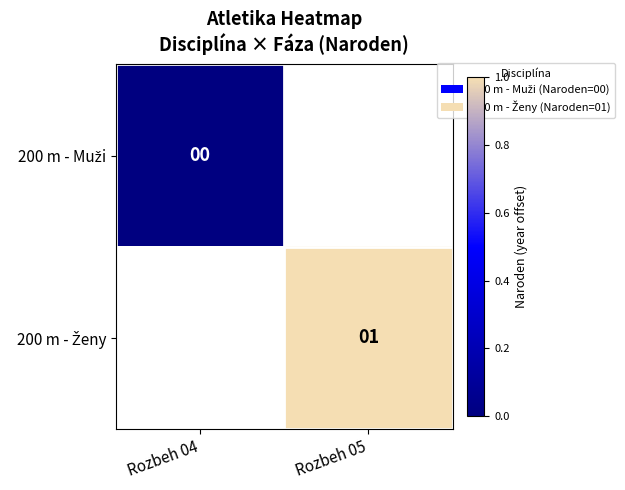

The value of 200 m - Ženy at Rozbeh 05 is 1.6. True or false?

False